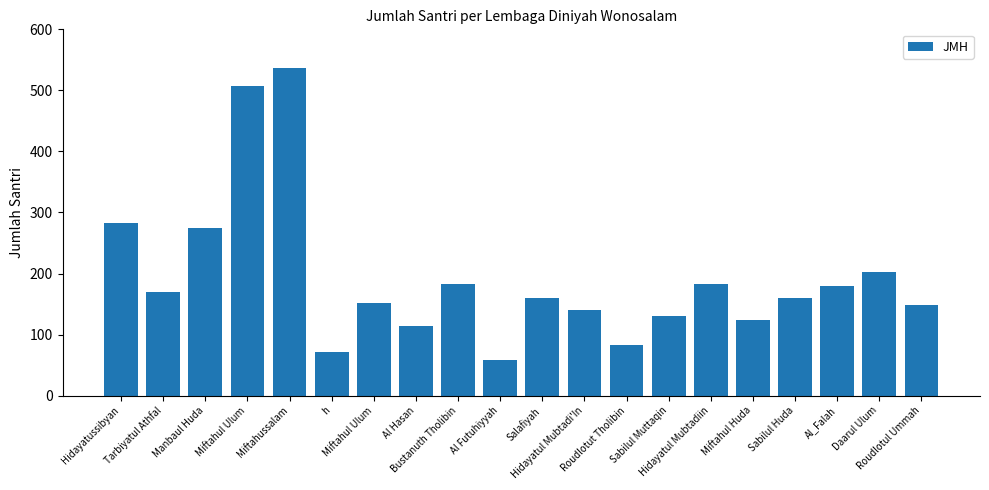

How many distinct data groups are displayed?

1